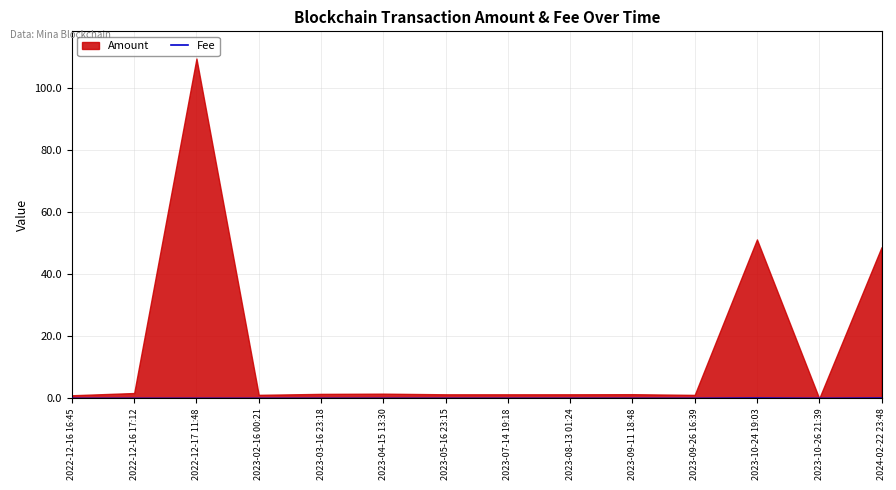

Where is the first local maximum?

2022-12-17 11:48